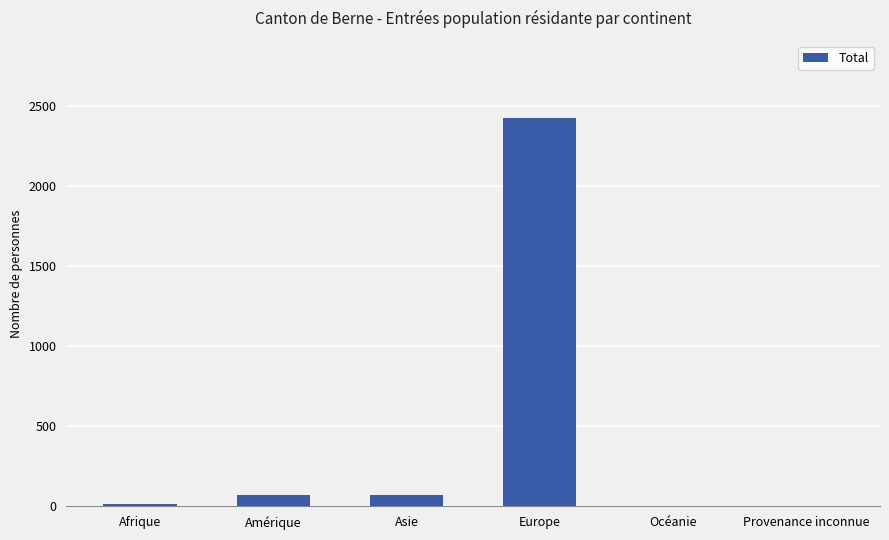

Which category has the highest value across all series?

Europe